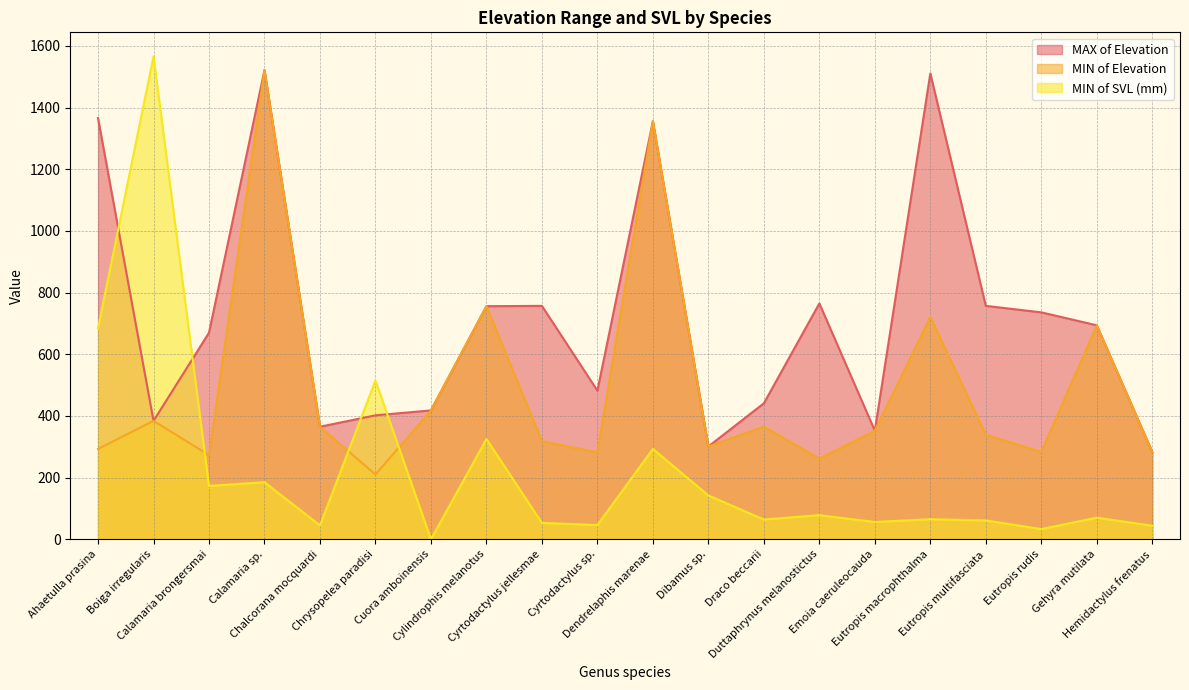

True or false: MIN of Elevation and MAX of Elevation cross at least once.

False